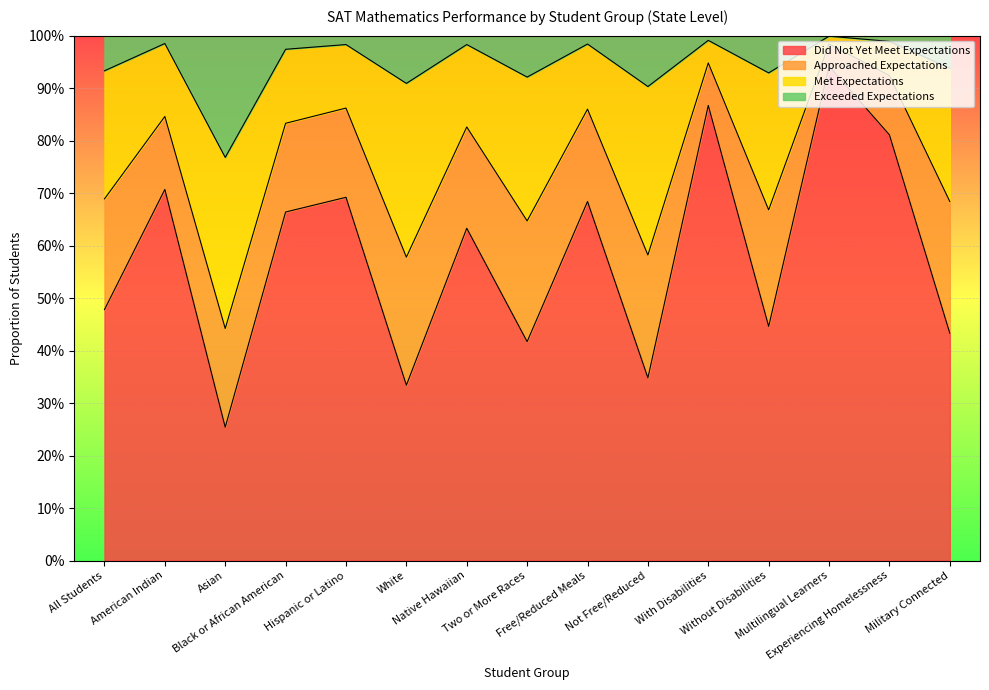

What is the sum of all Did Not Yet Meet Expectations values?

8.7